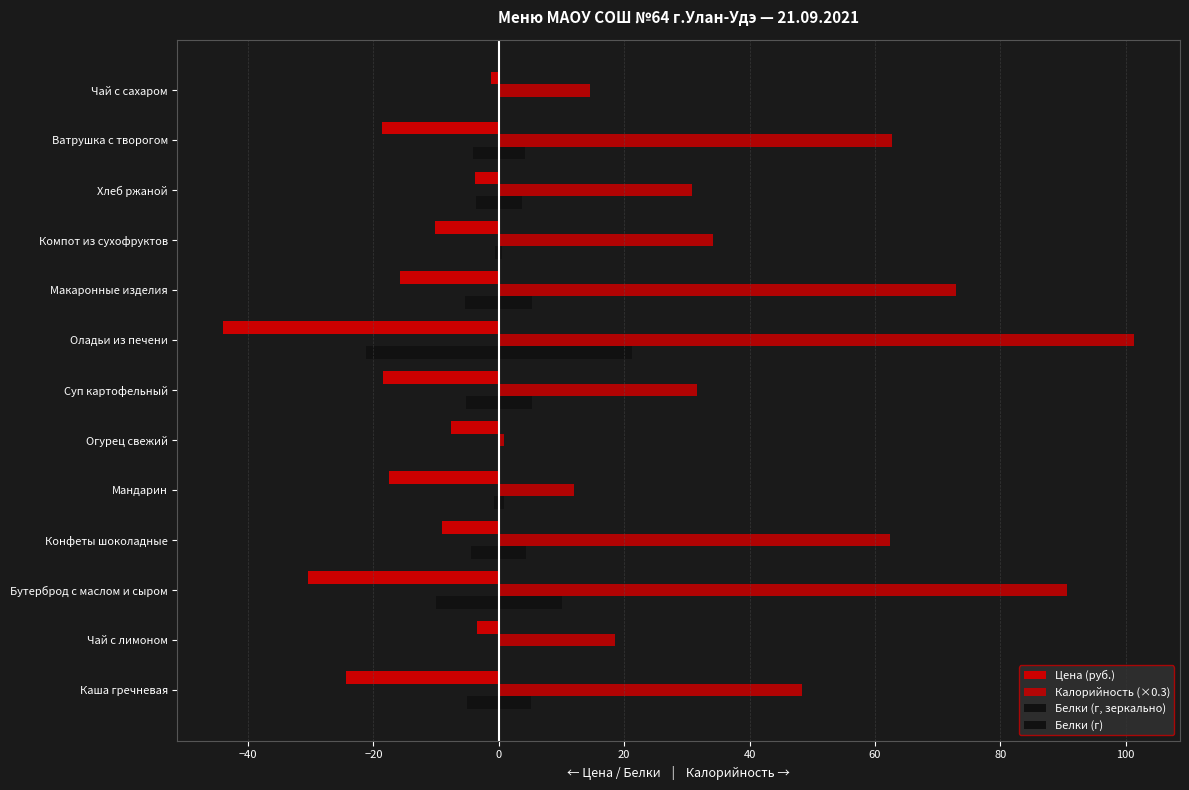

How many data points does each series have?

13